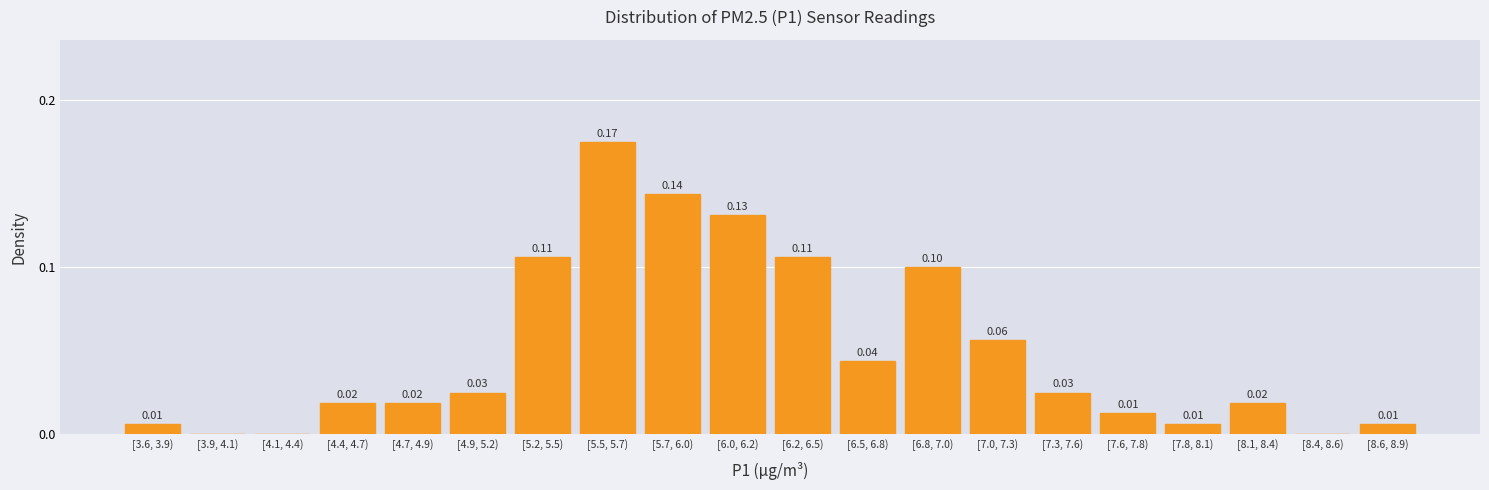

What is the change in value from [3.9, 4.1) to [7.0, 7.3)?

+0.1